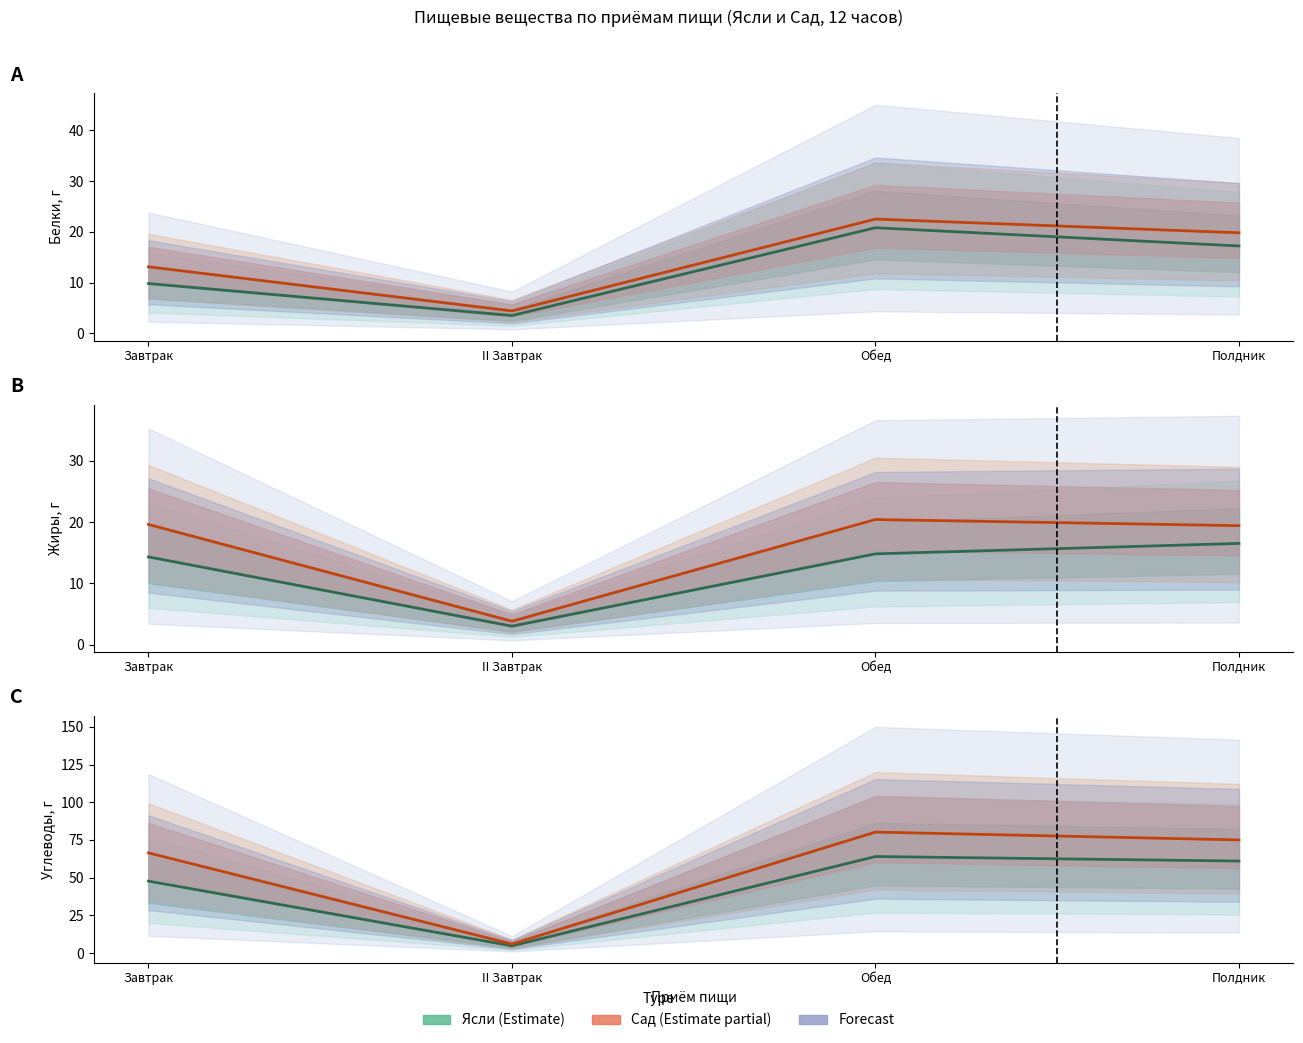

True or false: Сад — Углеводы (Estimate partial) and Сад — Жиры (Estimate partial) intersect in this chart.

False